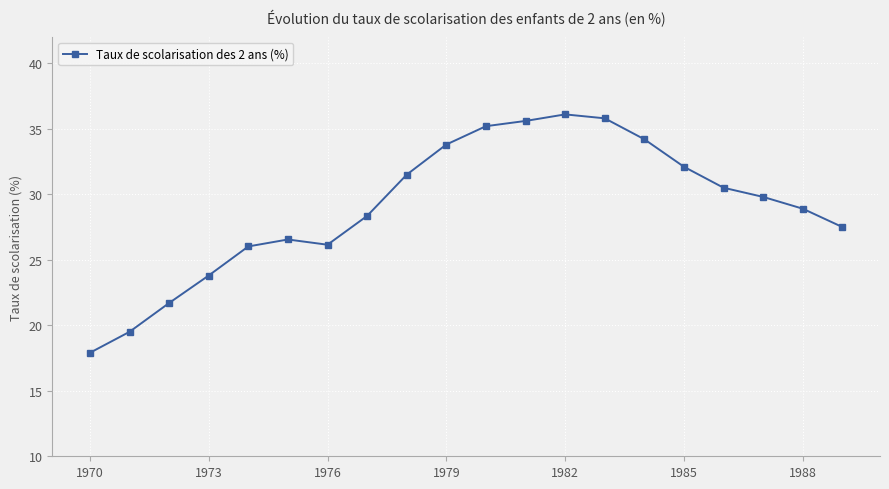

What is the greatest value displayed?

36.1